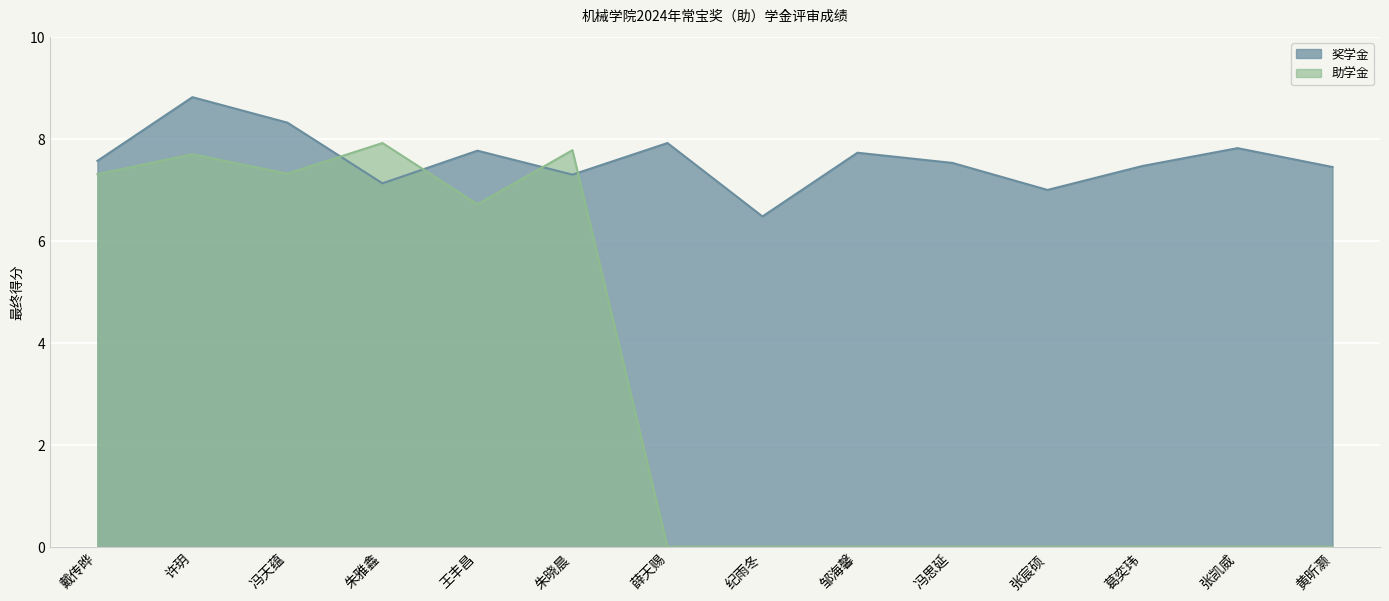

The value of 奖学金 at 冯思延 is 7.5. True or false?

True